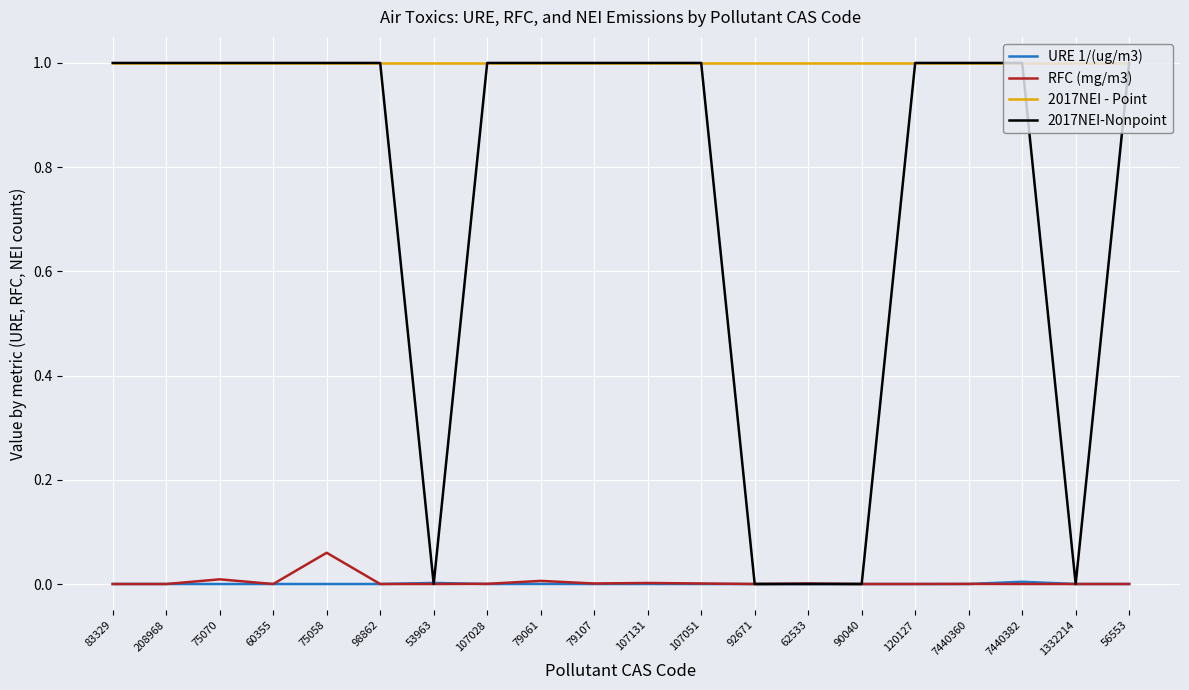

Count the number of data series in this chart.

4